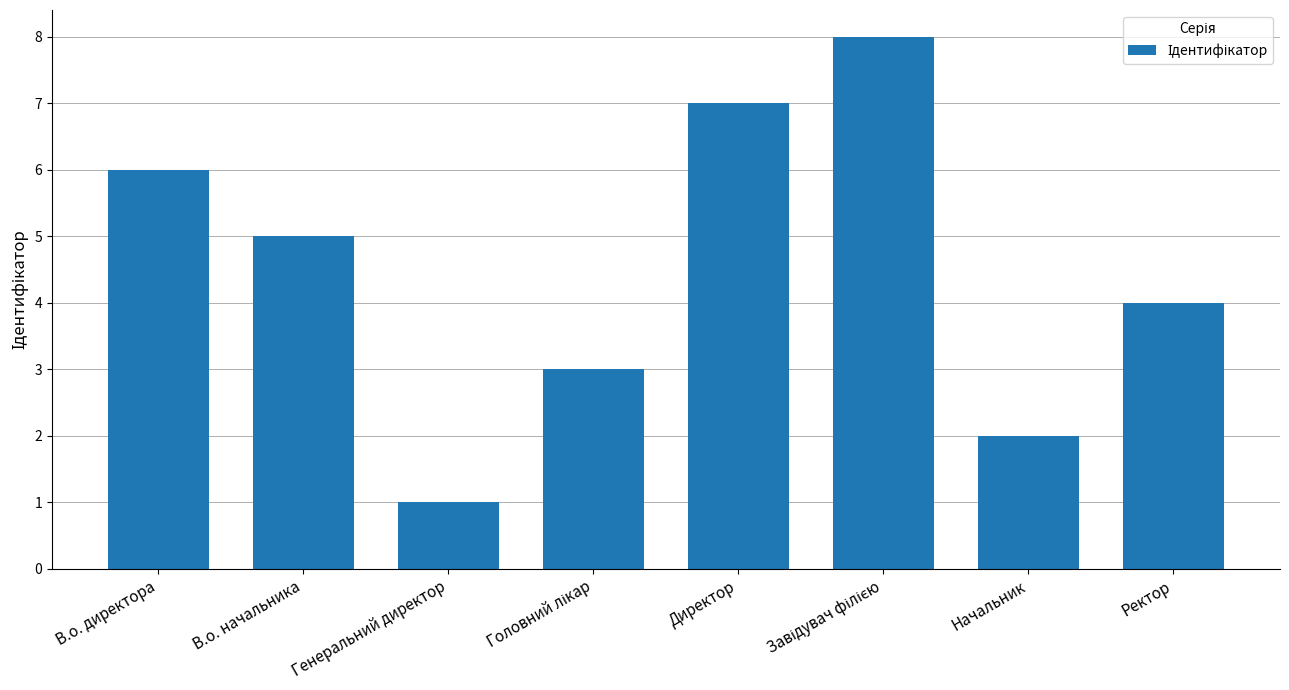

What is the maximum value shown in the chart?

8